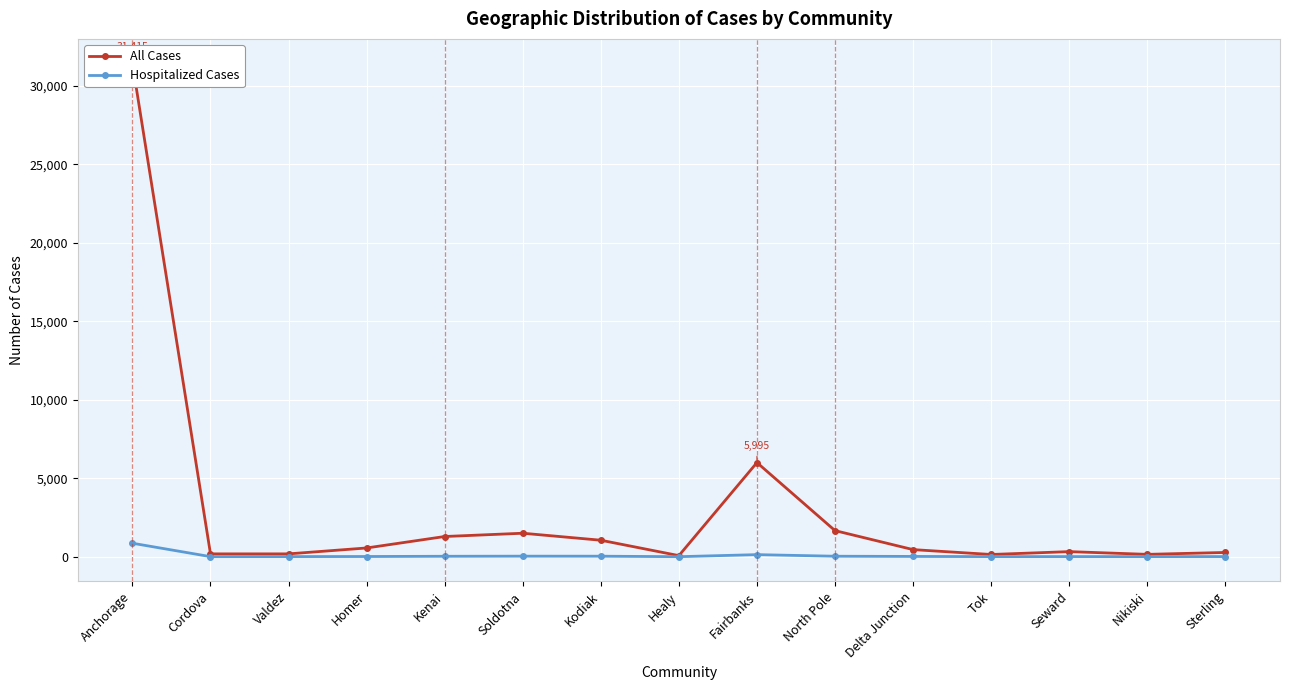

What is the label of the 12th point from the right?

Homer